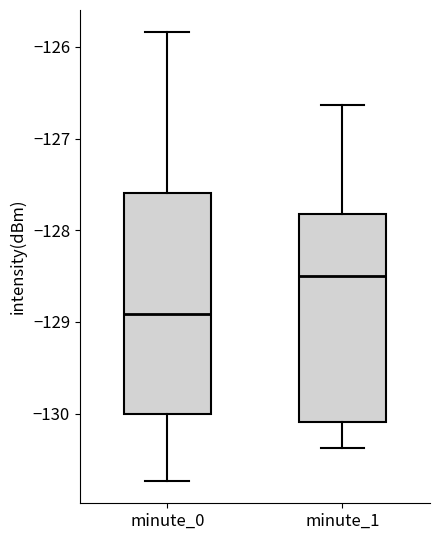

Which box's median line is the highest?

minute_1